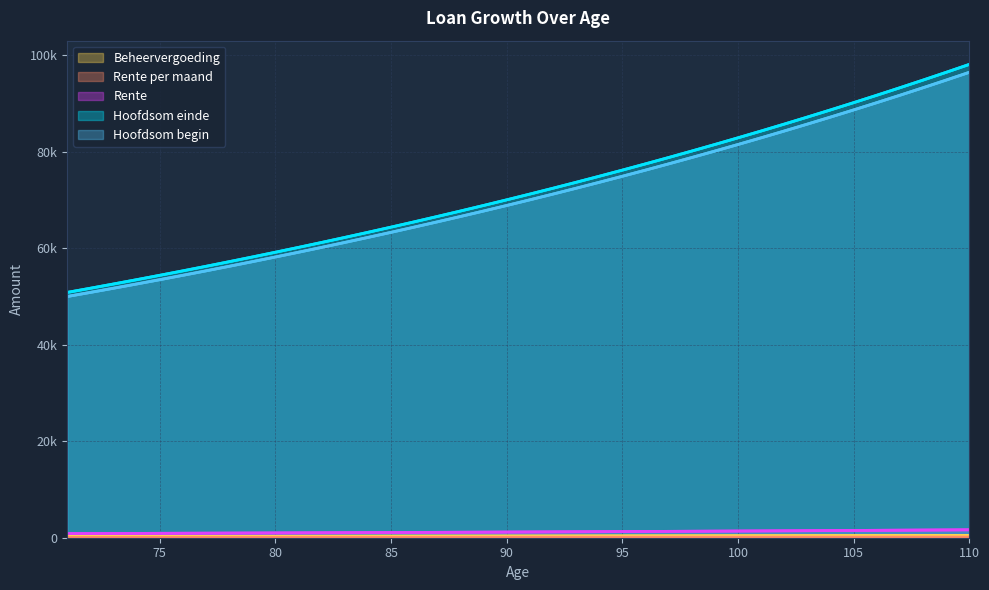

True or false: Rente and Hoofdsom begin cross at least once.

False